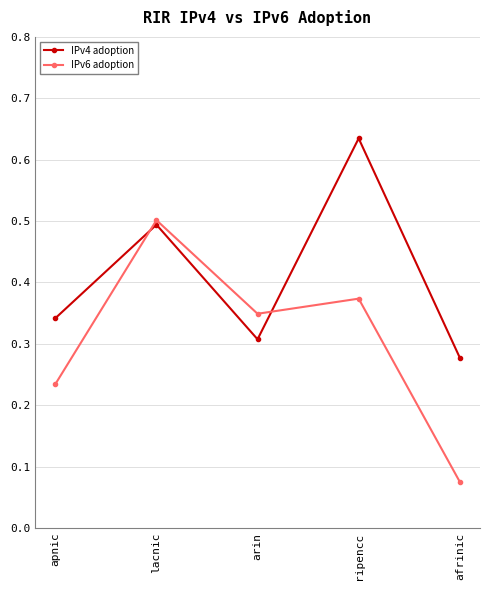

Does the chart display data point markers on the line(s)?

Yes